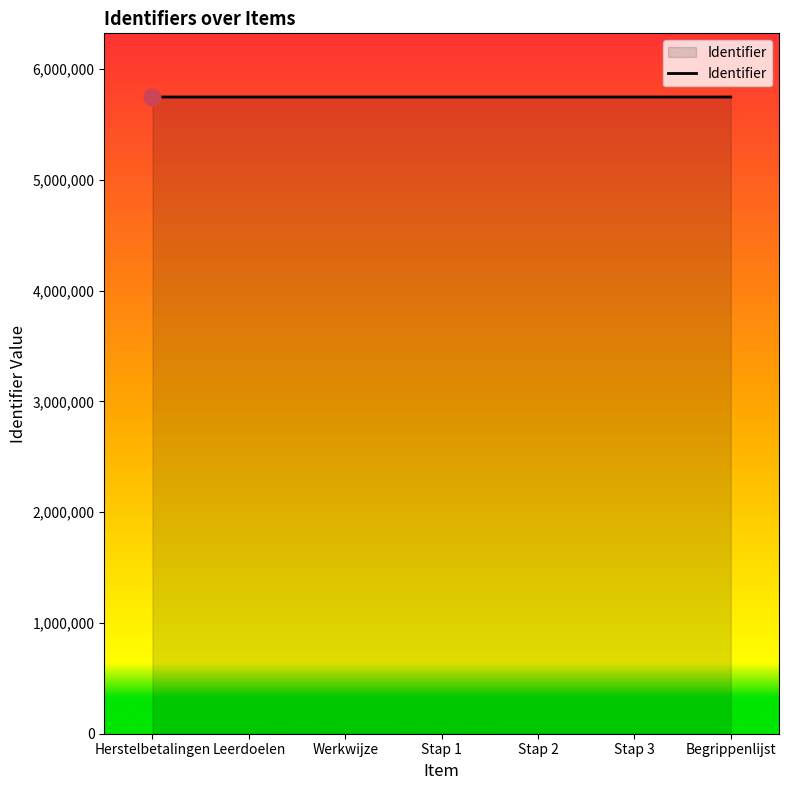

What is the sum of all values?

40238568